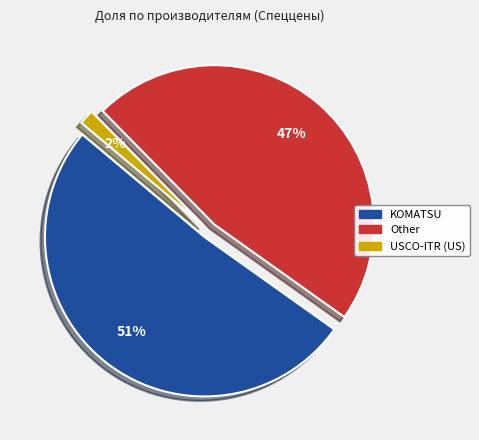

How many segments does this pie chart have?

3